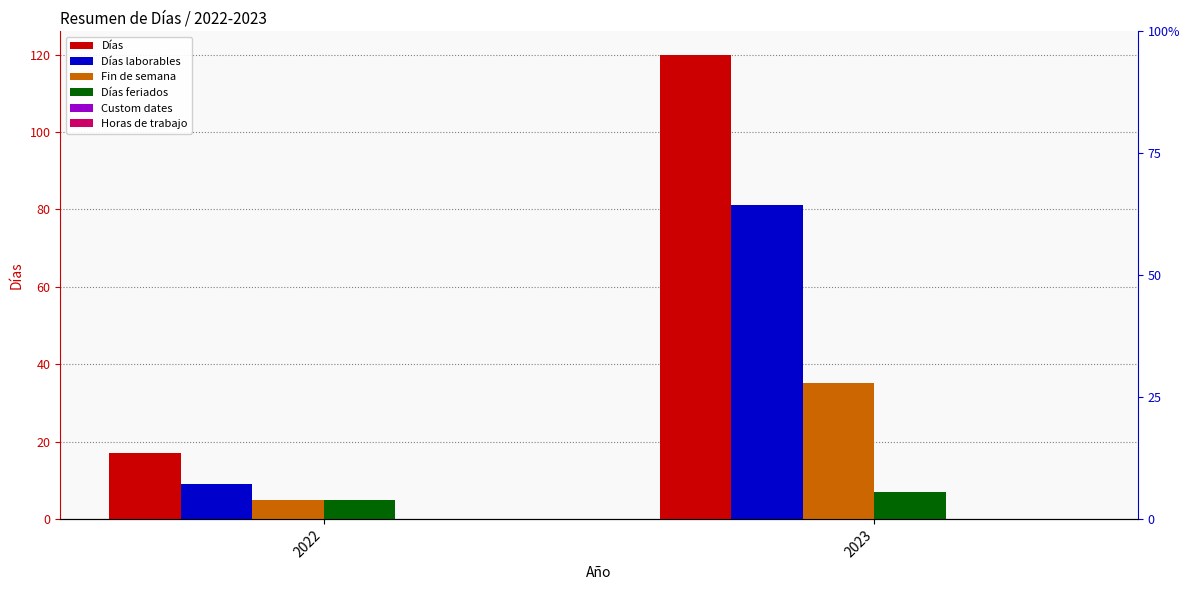

Reading right to left, transcribe all the data shown in this chart.

Días: 2023=120	2022=17
Días laborables: 2023=81	2022=9
Fin de semana: 2023=35	2022=5
Días feriados: 2023=7	2022=5
Custom dates: 2023=0	2022=0
Horas de trabajo: 2023=0	2022=0